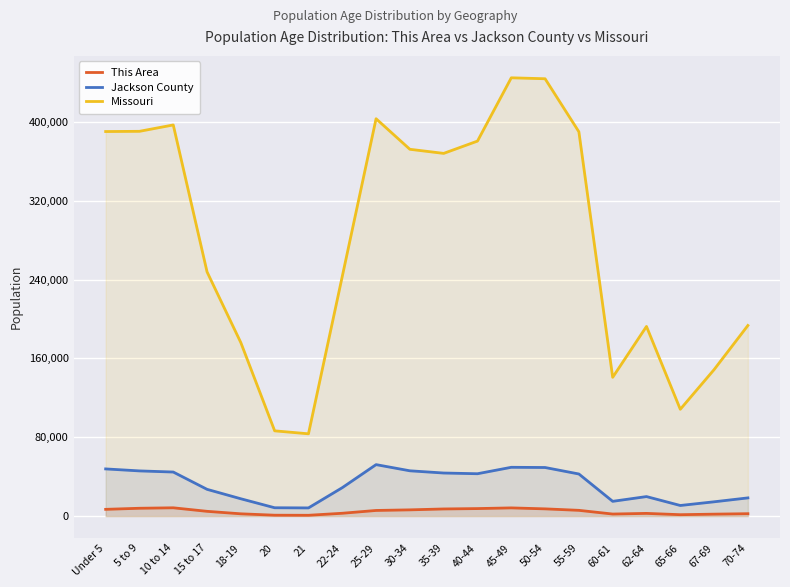

How many lines are shown in the chart?

3